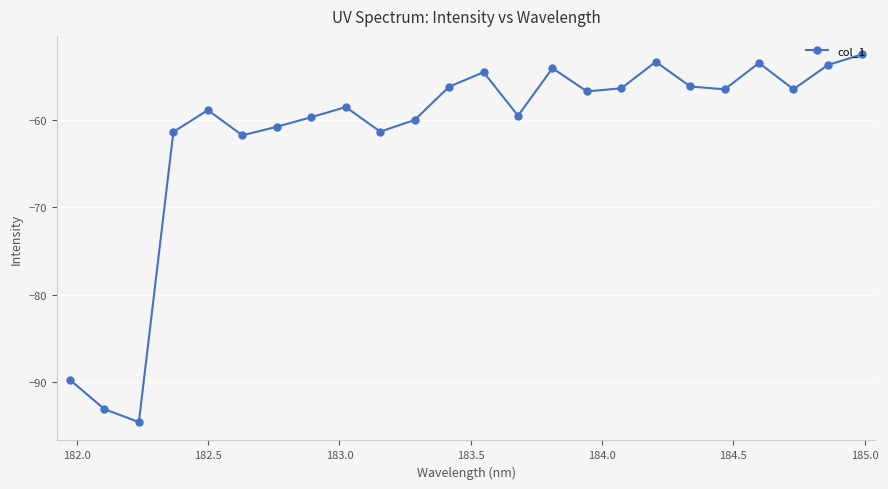

How many categories are shown in the chart?

24